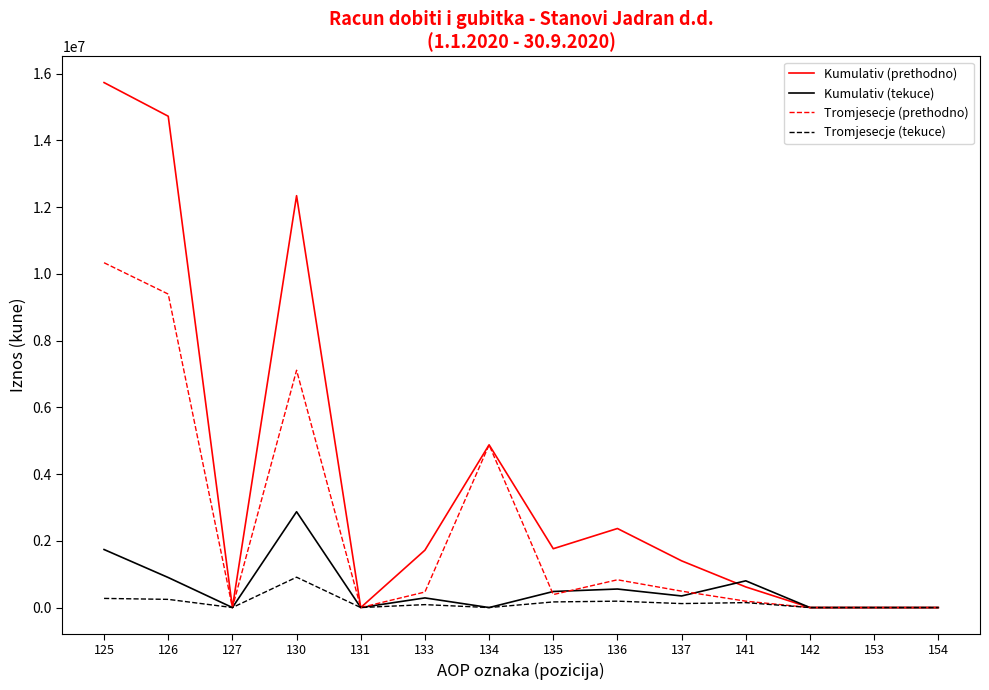

What is the highest value of the Tromjesecje (tekuce) series?

909806